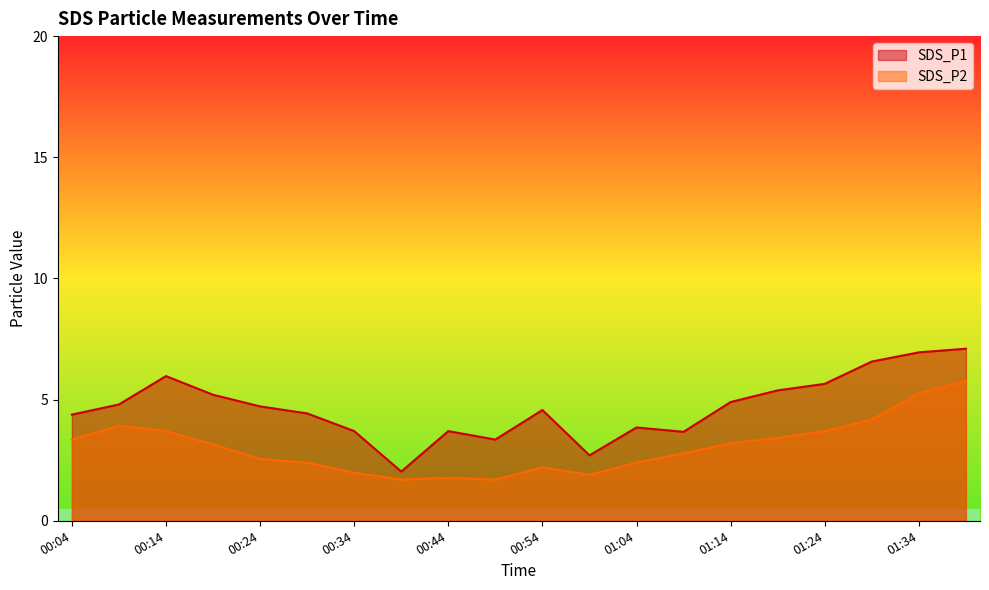

What is the label of the 9th point from the left?

00:44